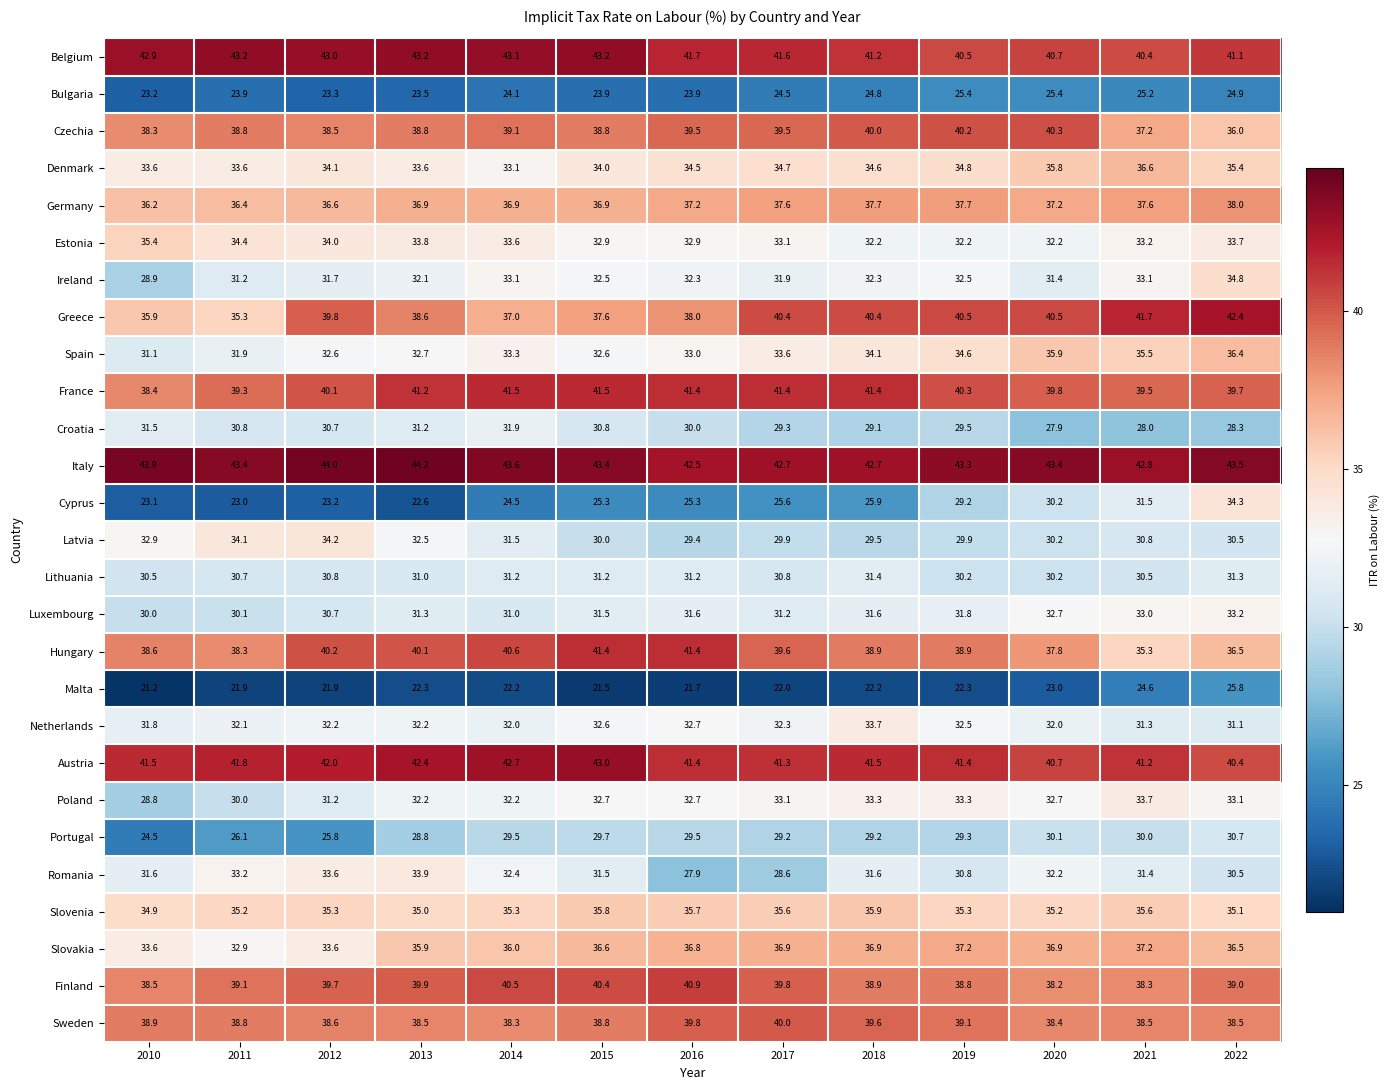

Is the value of Bulgaria at 2020 greater than the value of Croatia at 2011?

No